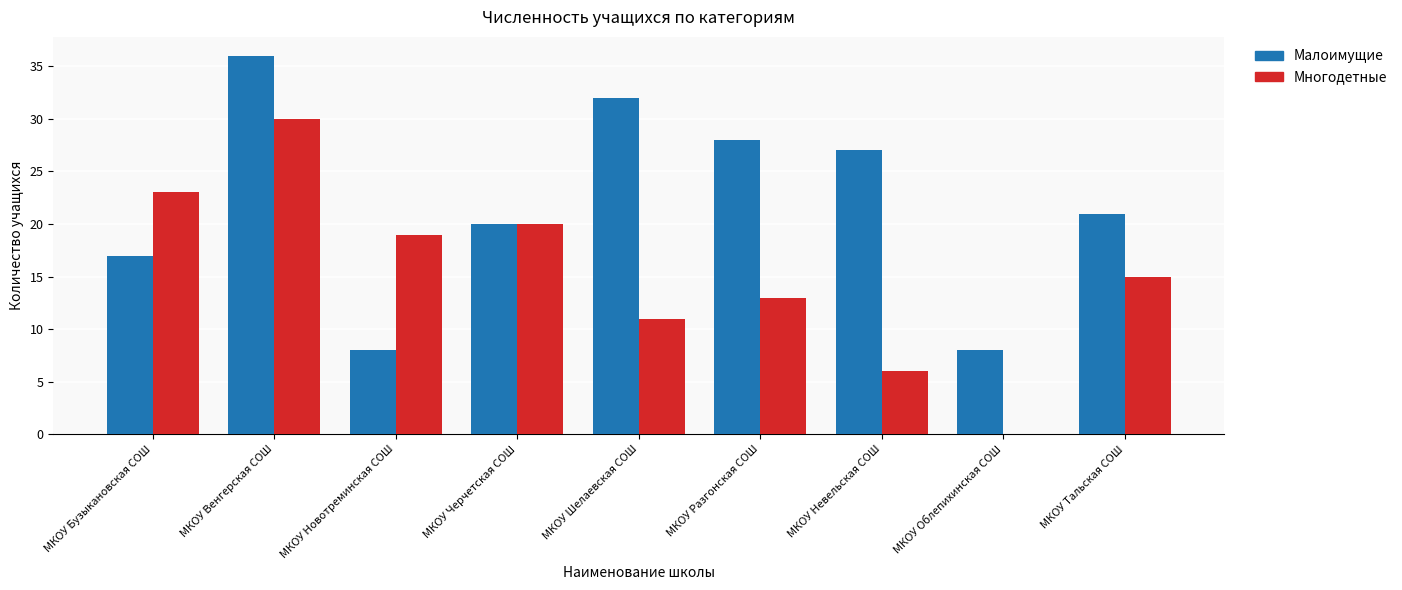

Reading left to right, extract all data points from this chart.

Малоимущие: МКОУ Бузыкановская СОШ=17	МКОУ Венгерская СОШ=36	МКОУ Новотреминская СОШ=8	МКОУ Черчетская СОШ=20	МКОУ Шелаевская СОШ=32	МКОУ Разгонская СОШ=28	МКОУ Невельская СОШ=27	МКОУ Облепихинская СОШ=8	МКОУ Тальская СОШ=21
Многодетные: МКОУ Бузыкановская СОШ=23	МКОУ Венгерская СОШ=30	МКОУ Новотреминская СОШ=19	МКОУ Черчетская СОШ=20	МКОУ Шелаевская СОШ=11	МКОУ Разгонская СОШ=13	МКОУ Невельская СОШ=6	МКОУ Облепихинская СОШ=0	МКОУ Тальская СОШ=15